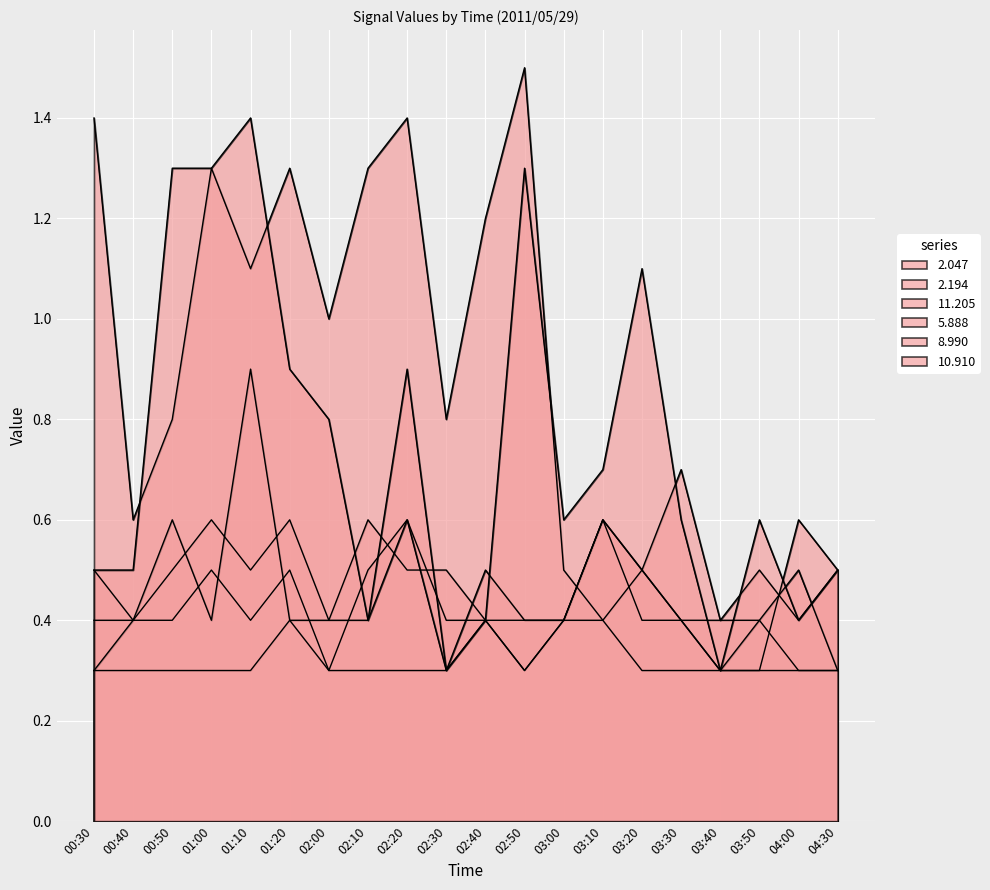

How many 8.990 values are between 0 and 1?

20